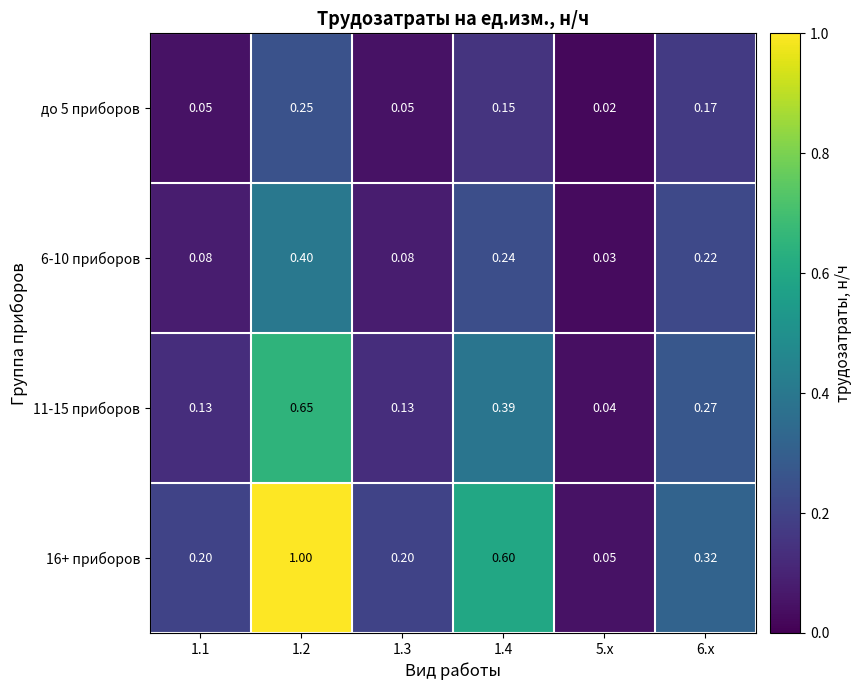

Is the value of 6-10 приборов at 1.3 greater than the value of 16+ приборов at 1.2?

No